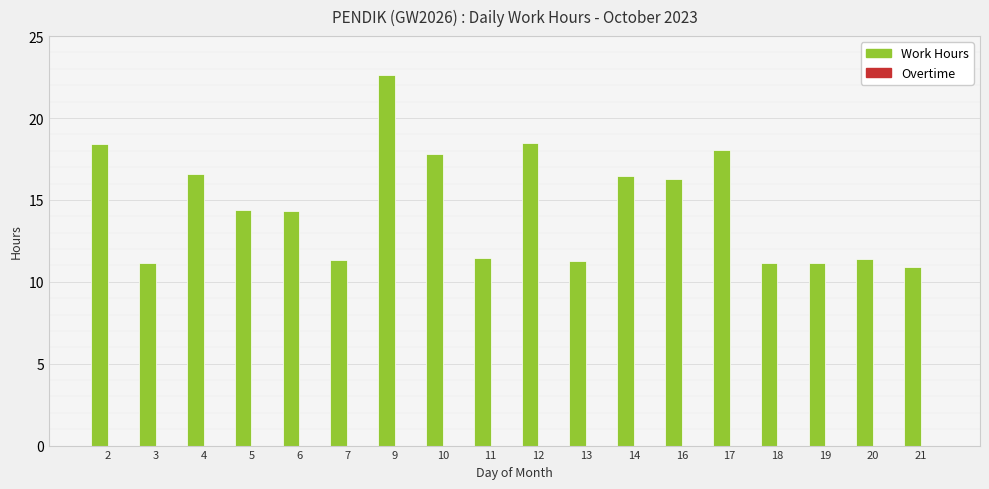

Approximately how many times larger is the value at 10 compared to 20?

1.6